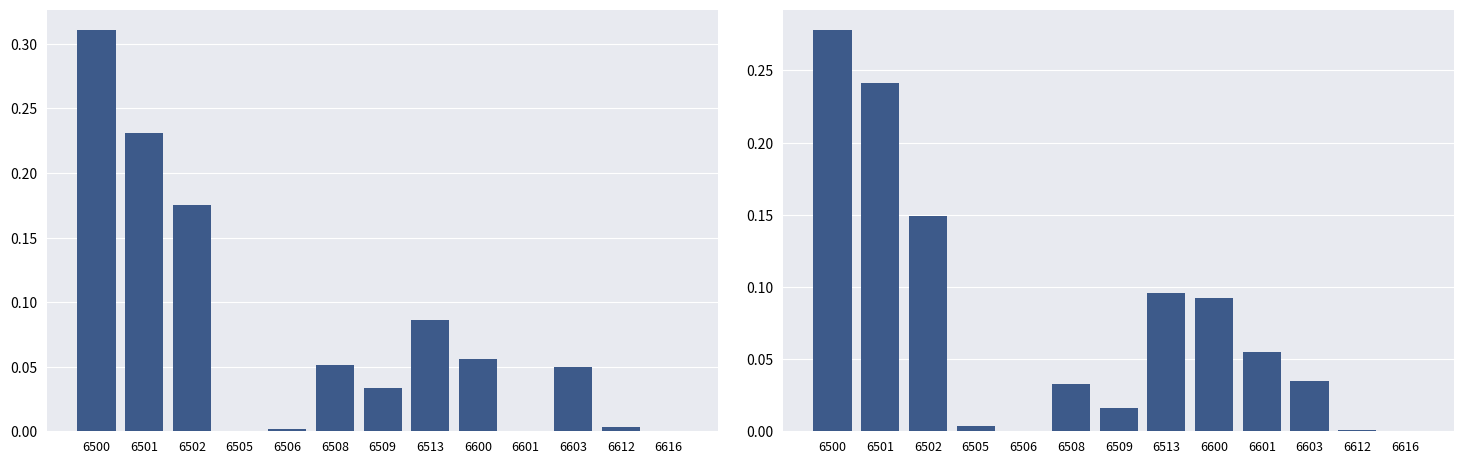

Rank the series at 6509 from lowest to highest value.

col_60, col_30